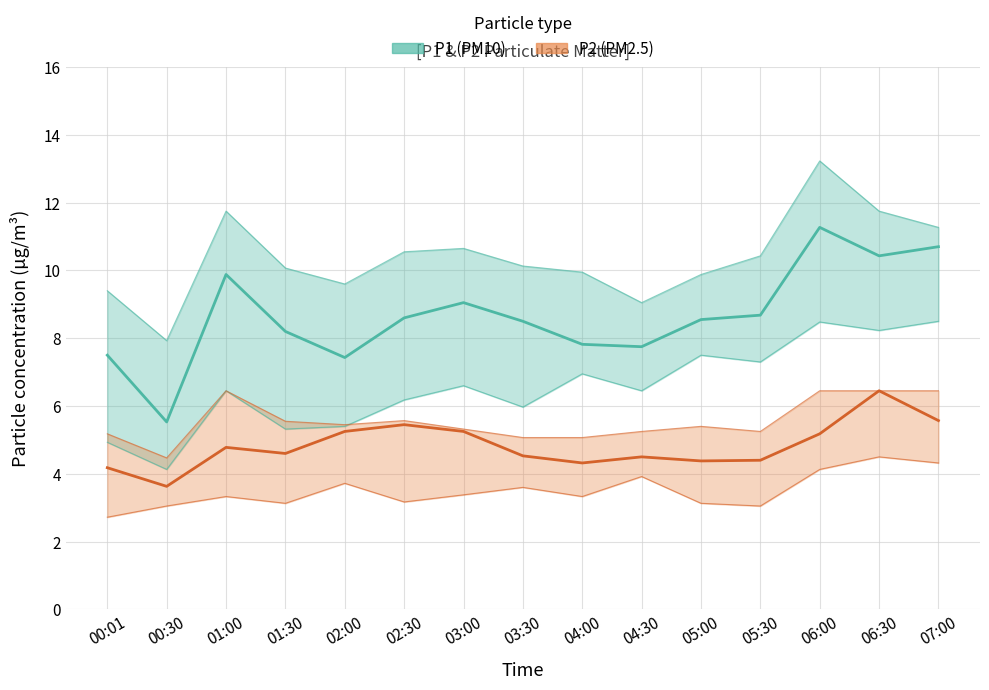

List the labels in order of P1 (PM10) value, largest first.

06:00, 07:00, 06:30, 01:00, 03:00, 05:30, 02:30, 05:00, 03:30, 01:30, 04:00, 04:30, 00:01, 02:00, 00:30